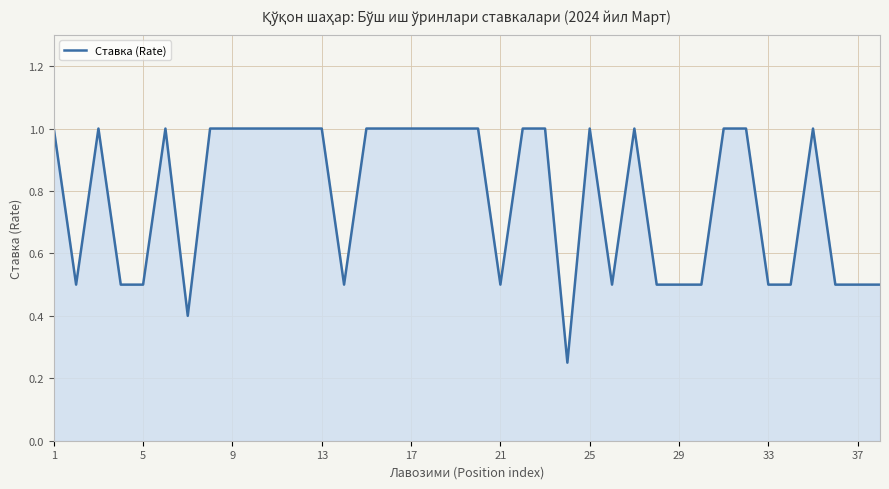

What is the difference between the maximum and minimum values?

0.8